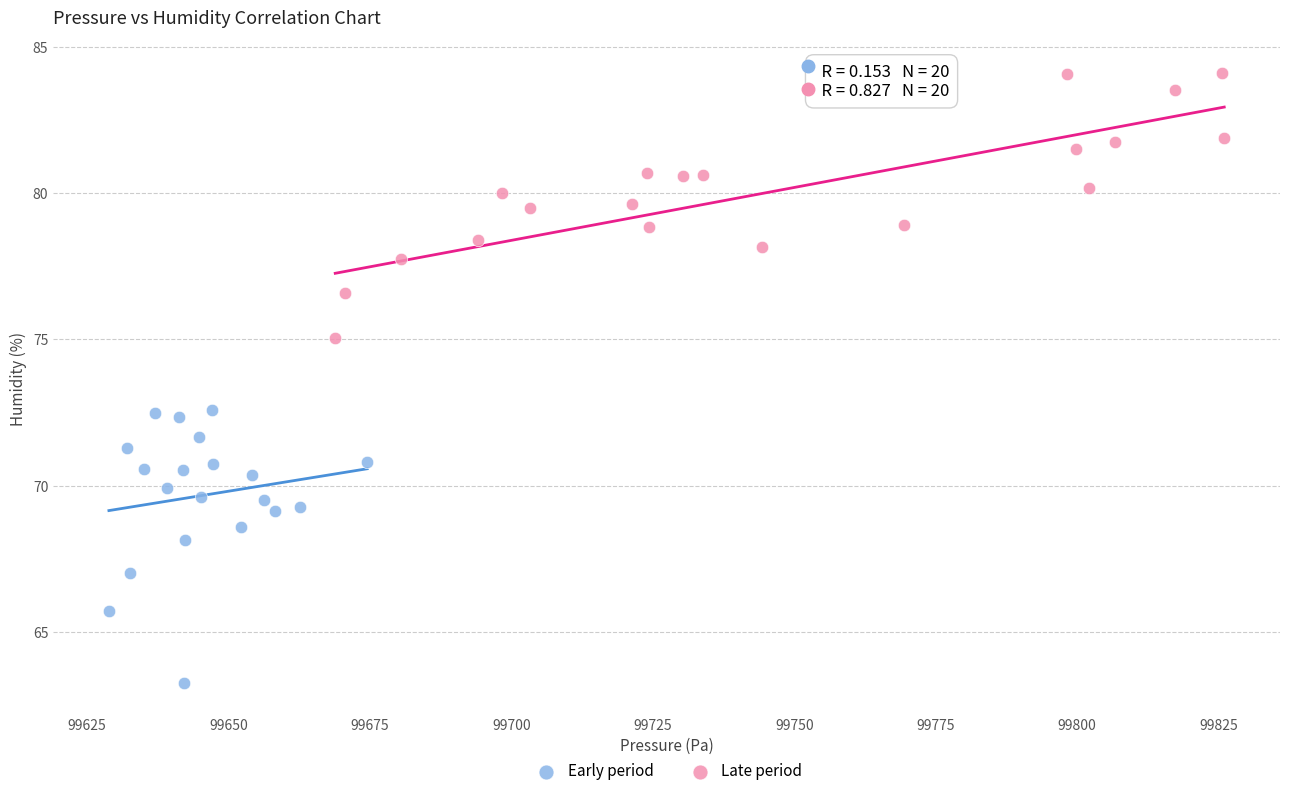

Which series reaches the minimum Y coordinate?

Early period